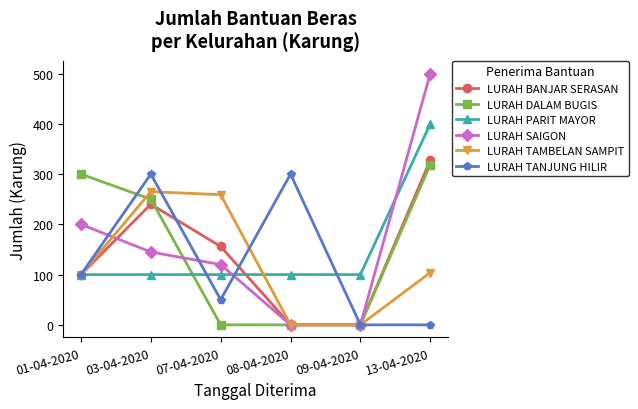

Reading left to right, list all the values displayed in this chart.

LURAH BANJAR SERASAN: 100	240	156	0	0	328
LURAH DALAM BUGIS: 300	250	0	0	0	319
LURAH PARIT MAYOR: 100	100	100	100	100	400
LURAH SAIGON: 200	145	120	0	0	500
LURAH TAMBELAN SAMPIT: 100	265	259	0	0	104
LURAH TANJUNG HILIR: 100	300	50	300	0	0